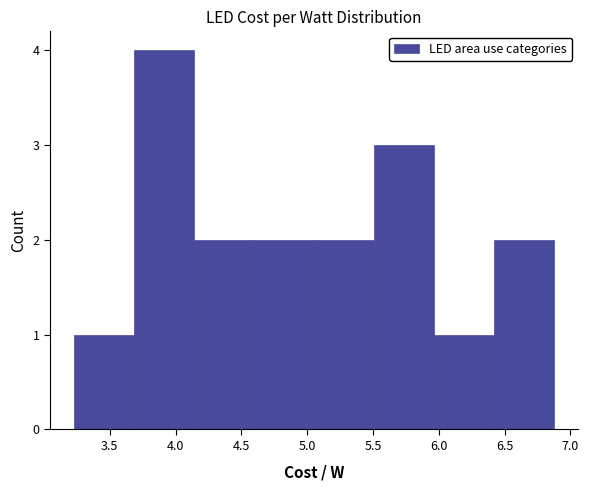

How tall is the bar that spans 5.05 to 5.50 on the x-axis? Neither the bar edges nor the heights are printed on the chart, so give them approximately, as read against the axes.

2